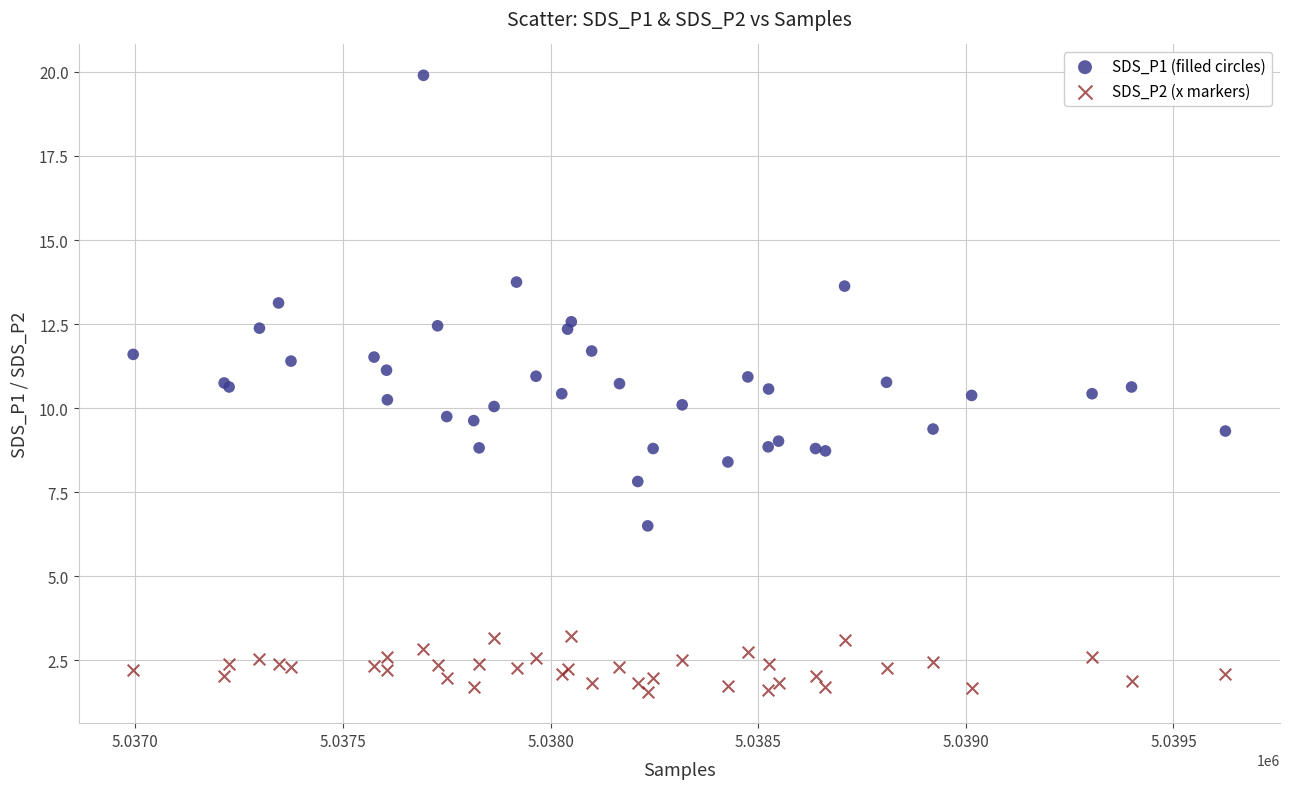

Which series has the widest spread of Y values?

SDS_P1 (filled circles)